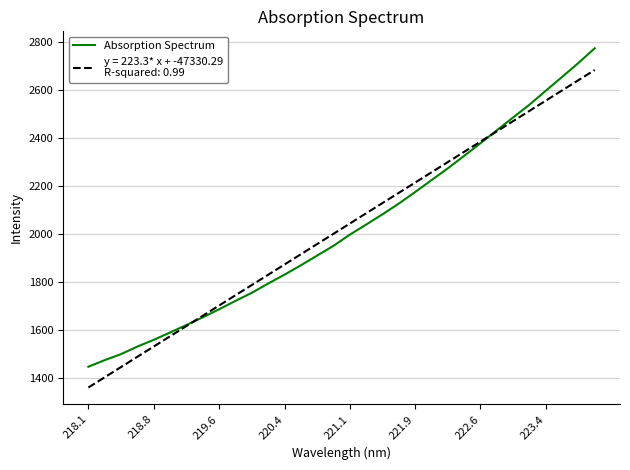

How many distinct data groups are displayed?

2